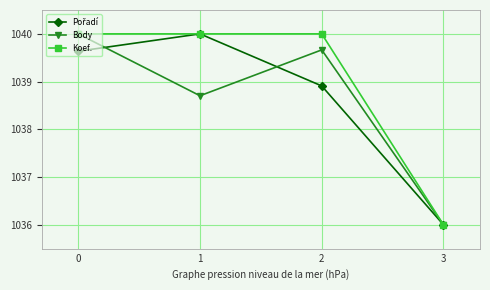

What is the value of the Koef. point at the 3rd from the left?

1040.0